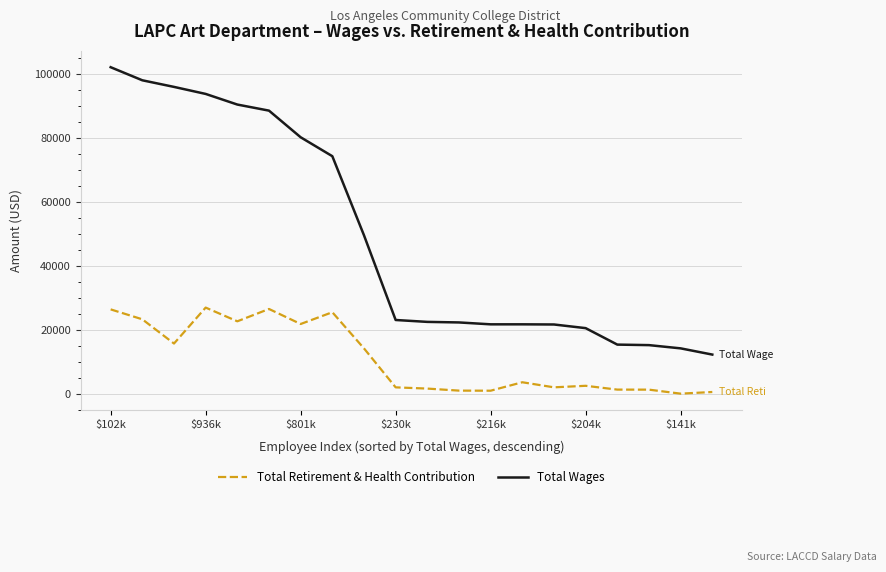

Which series has the widest spread of values?

Total Wages